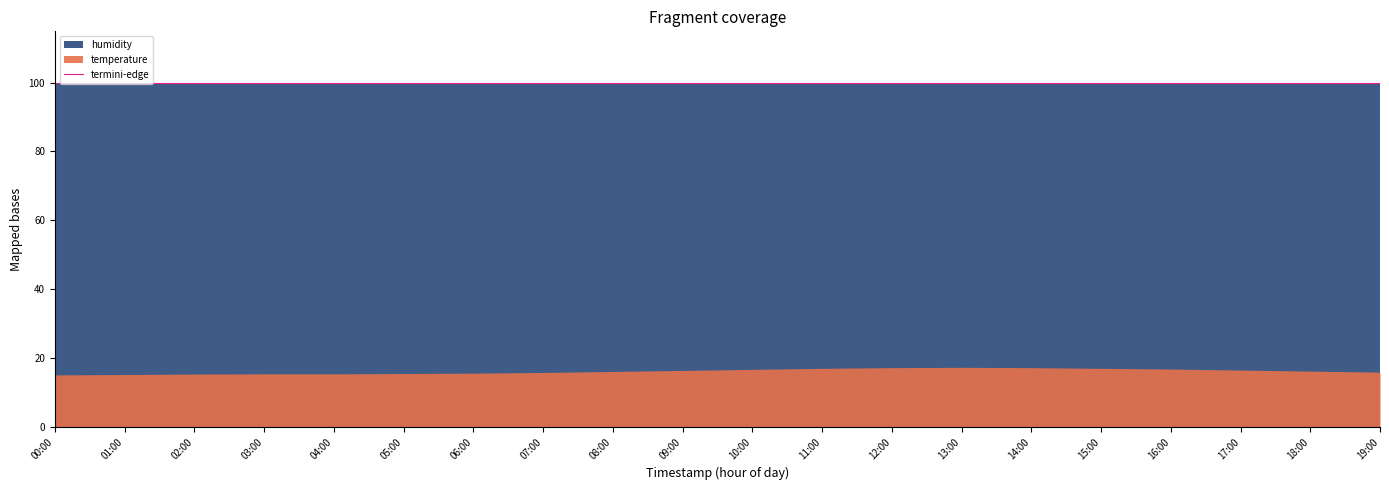

What is the approximate value of temperature at 07:00?

15.8